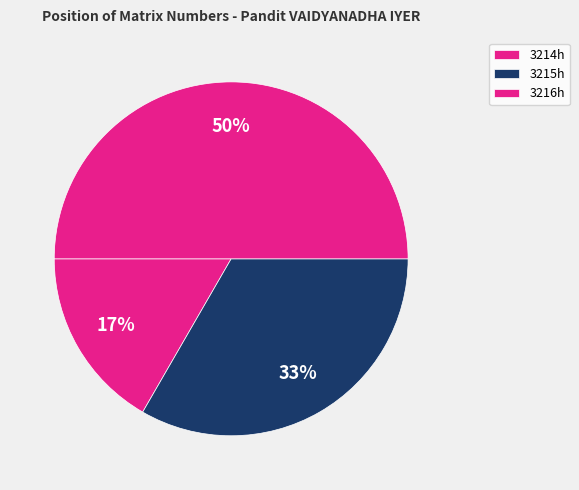

Rank the categories by value from lowest to highest.

3214h, 3215h, 3216h